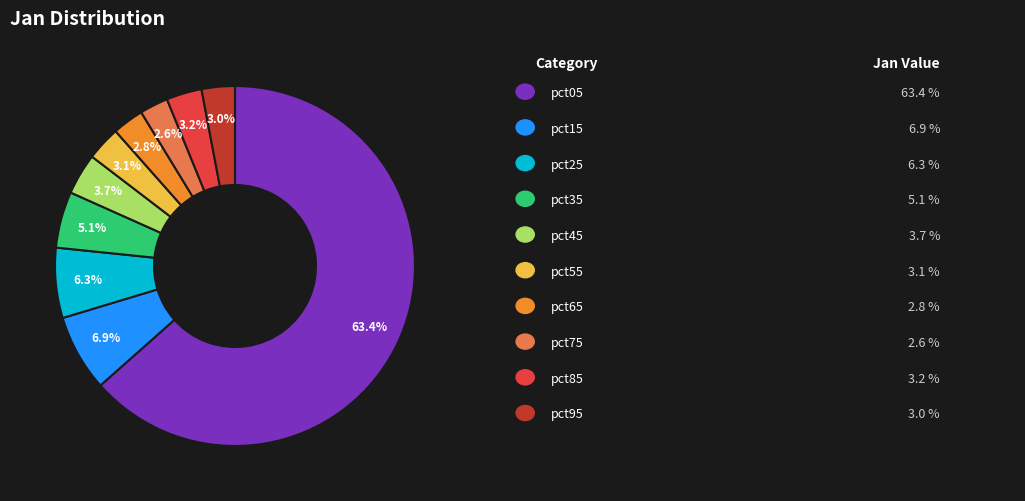

Is there a majority slice in this chart?

Yes